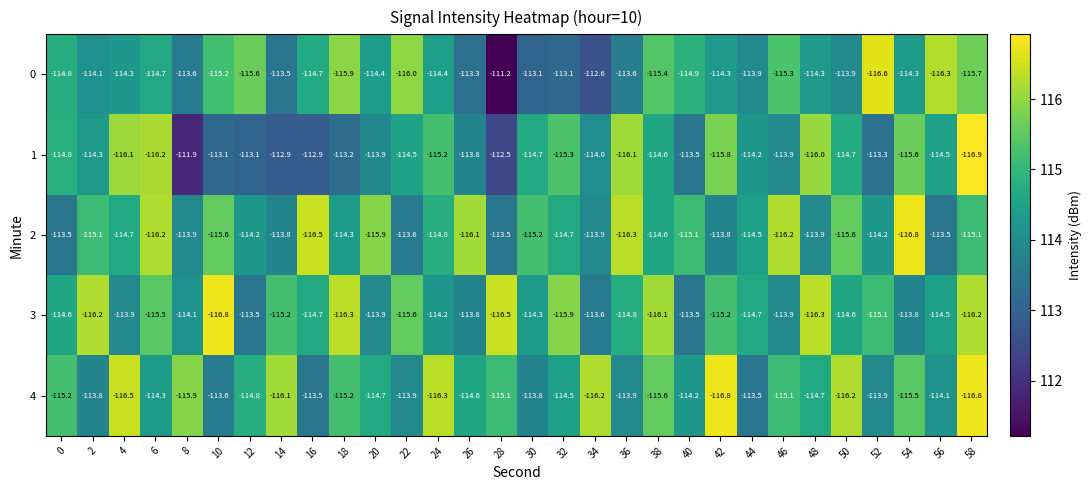

What value does the 3 series have at 38?

-116.1